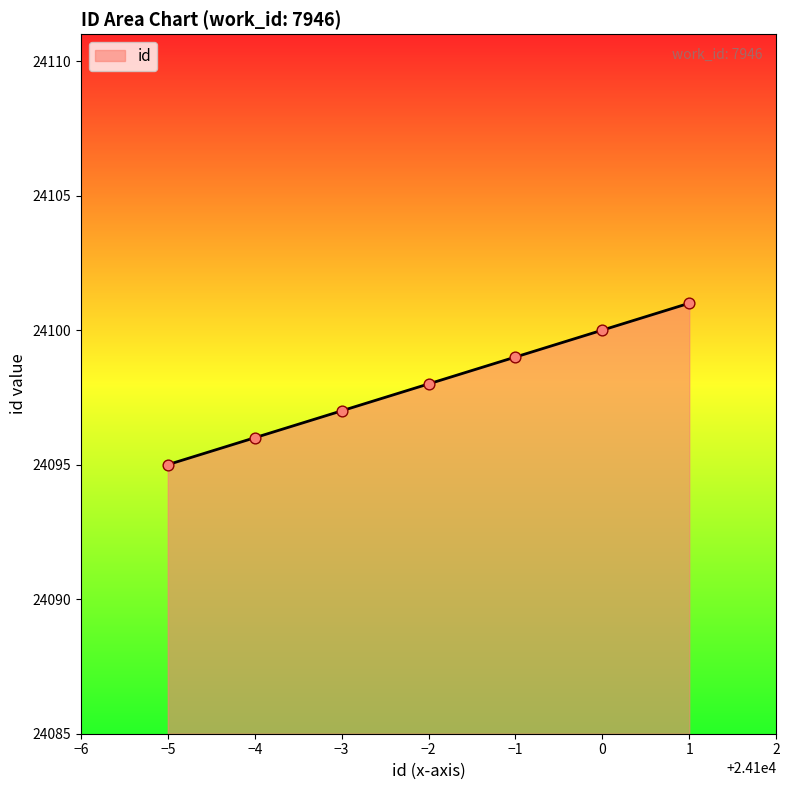

What is the change in value from −1 to 1?

+2